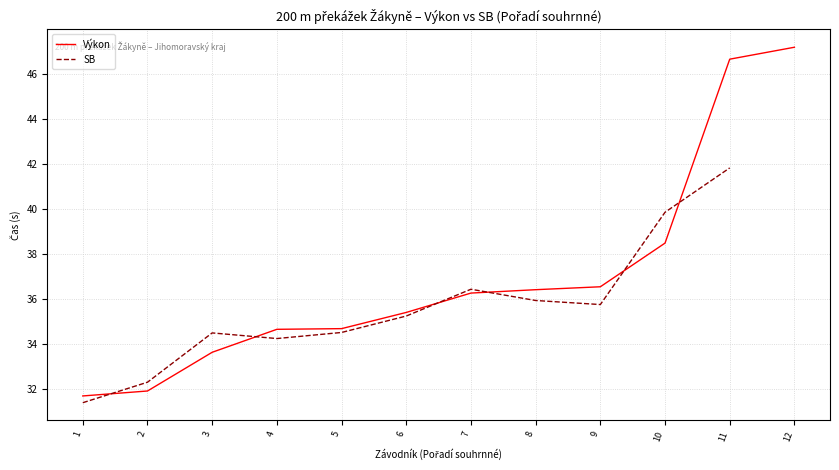

How many times do SB and Výkon cross each other?

6